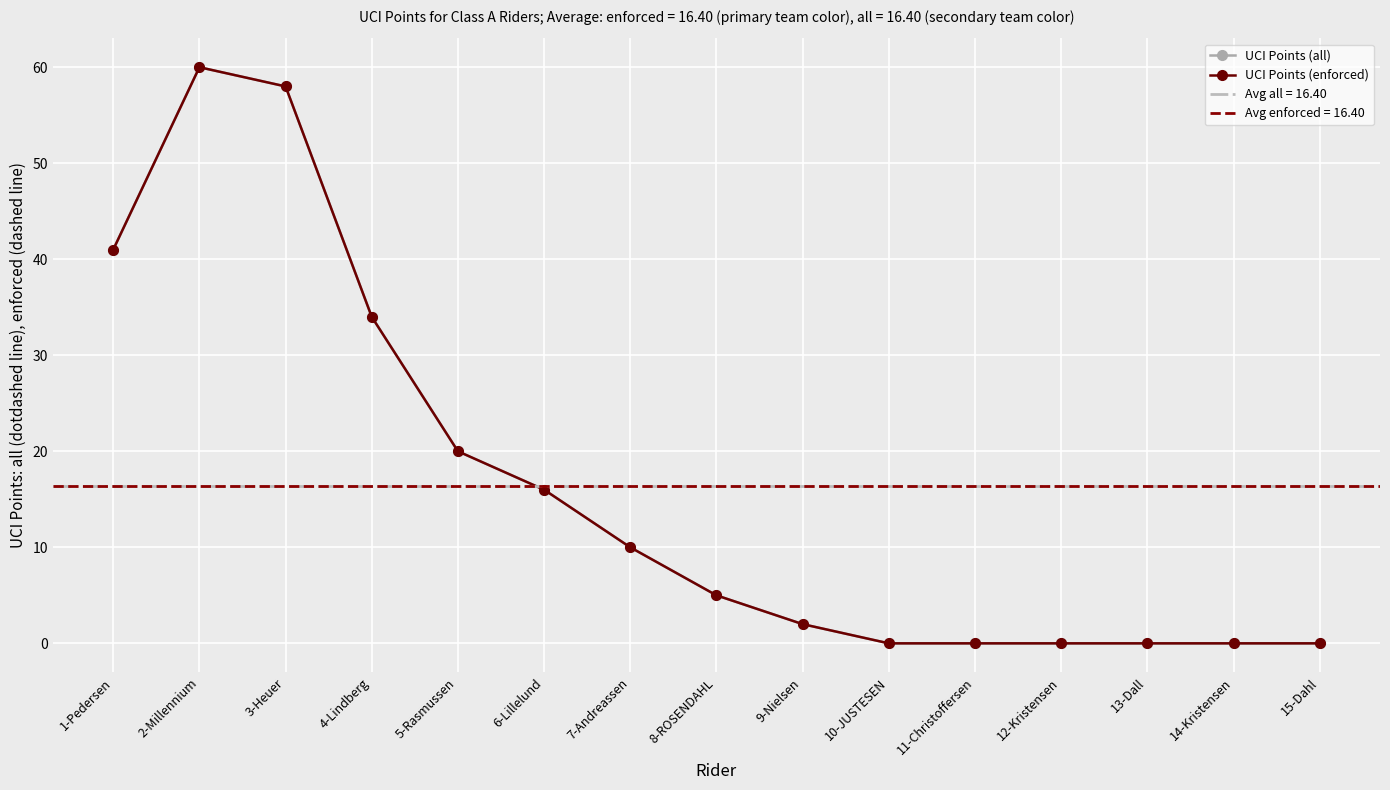

The value of UCI Points (all) at 5-Rasmussen is 12. True or false?

False